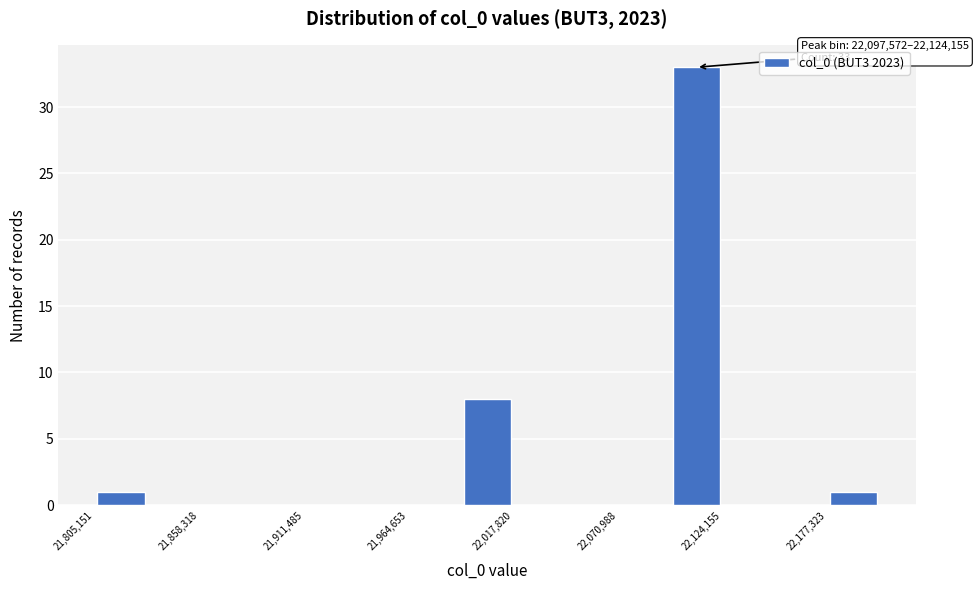

Around what value on the x-axis is the tallest bar? Give the approximate position of its centre, as read against the axis.

22110000